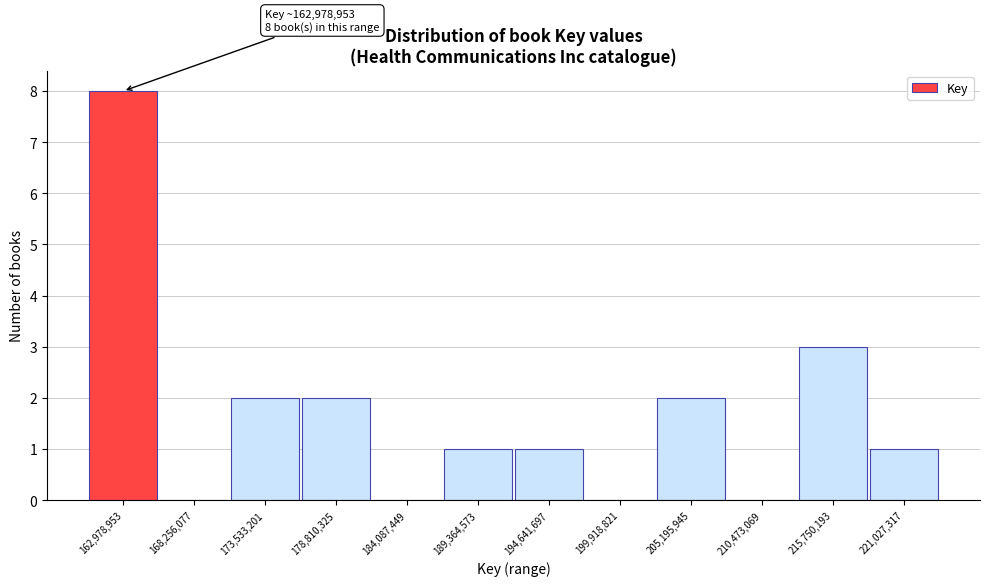

Reading left to right, list all the values displayed in this chart.

162,978,953=8	168,256,077=0	173,533,201=2	178,810,325=2	184,087,449=0	189,364,573=1	194,641,697=1	199,918,821=0	205,195,945=2	210,473,069=0	215,750,193=3	221,027,317=1